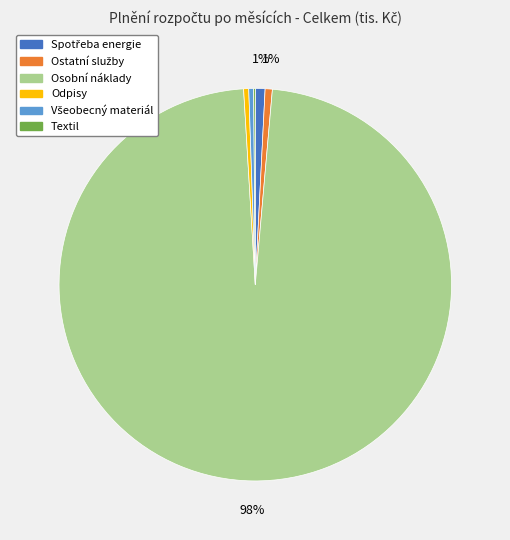

To the nearest percent, what is the difference between the largest and smallest slice percentages?

98%